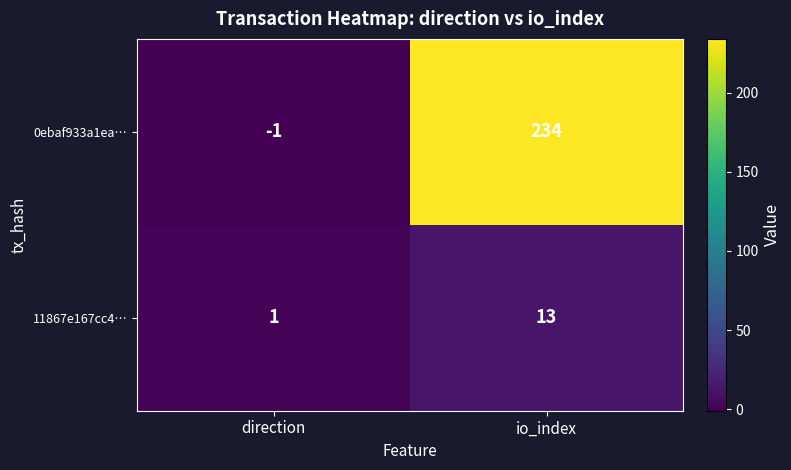

Which series changed the most between direction and io_index?

0ebaf933a1ea…